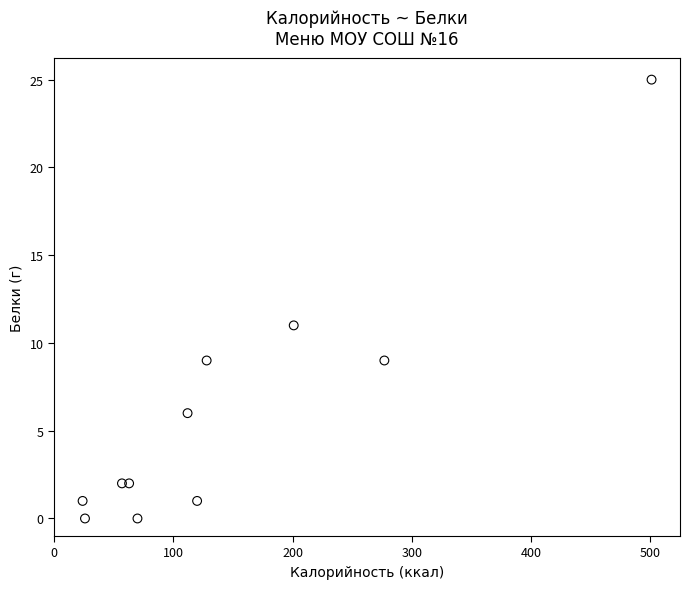

What is the range of X values (max minus min)?

477